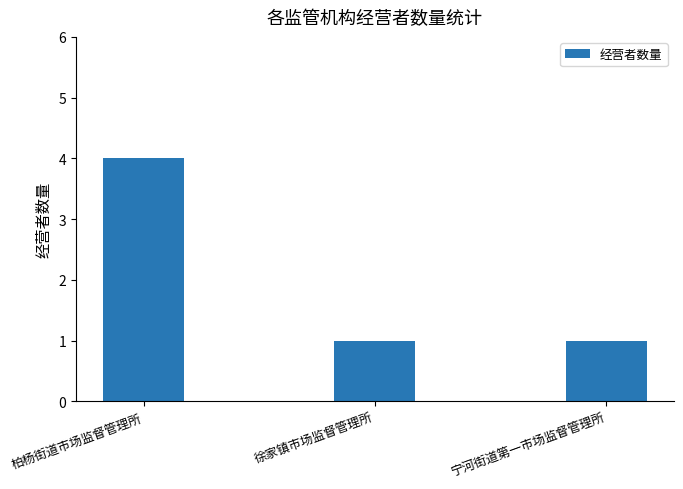

What is the label of the 2nd bar from the left?

徐家镇市场监督管理所